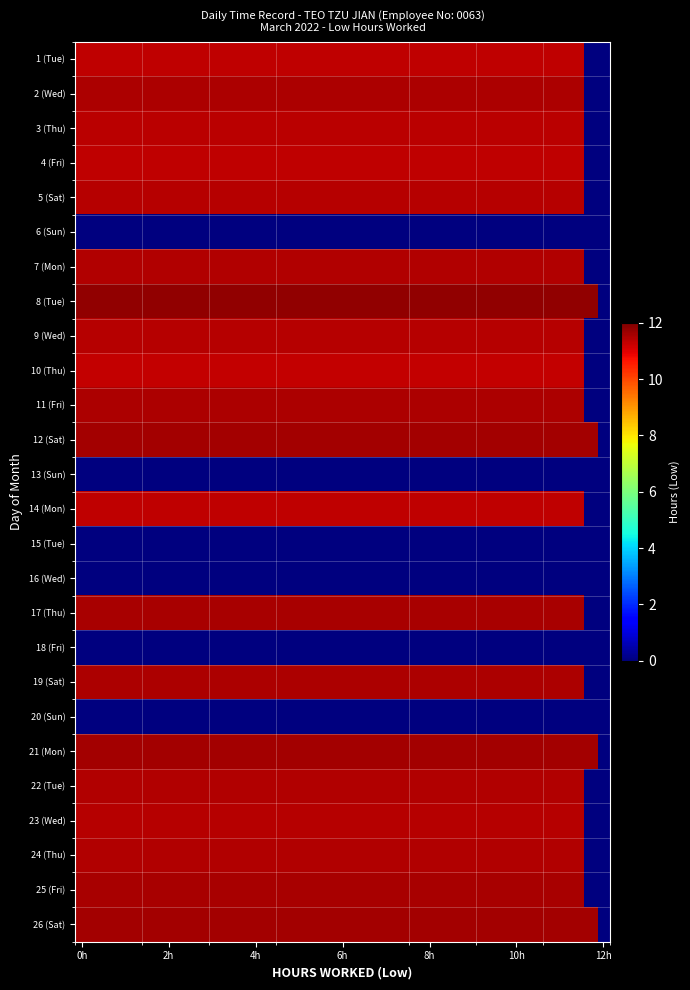

At which category is the sum across all series the highest?

0h